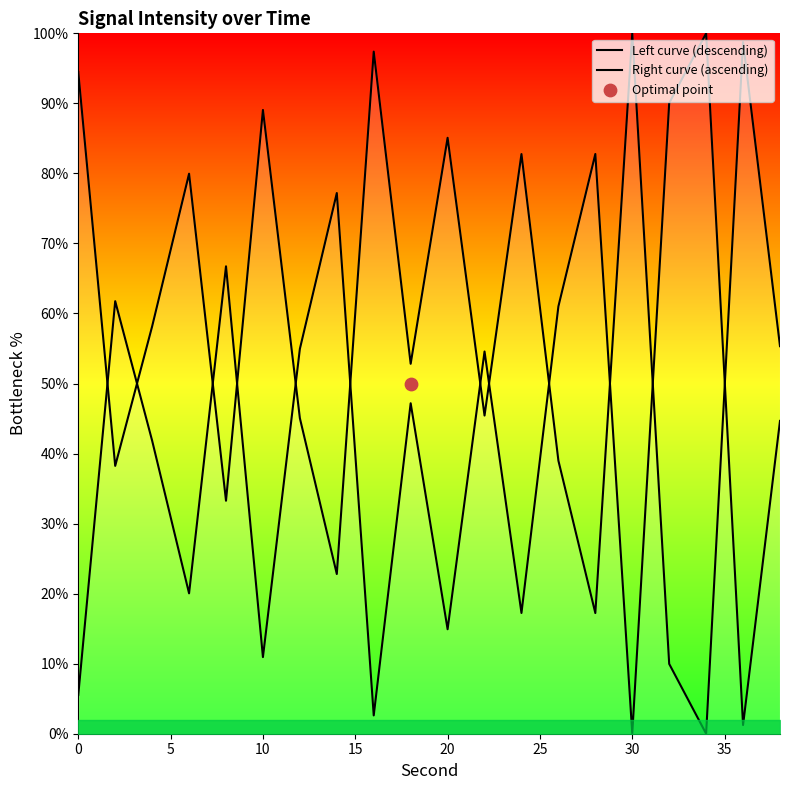

What are all the series names shown in the legend?

Left curve (descending), Right curve (ascending)